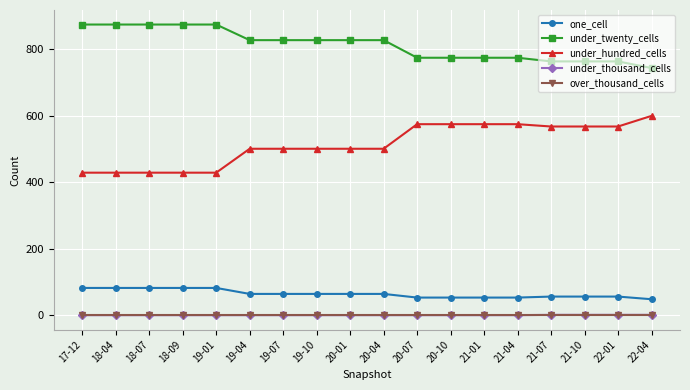

What is the sum of all under_twenty_cells values?

14651